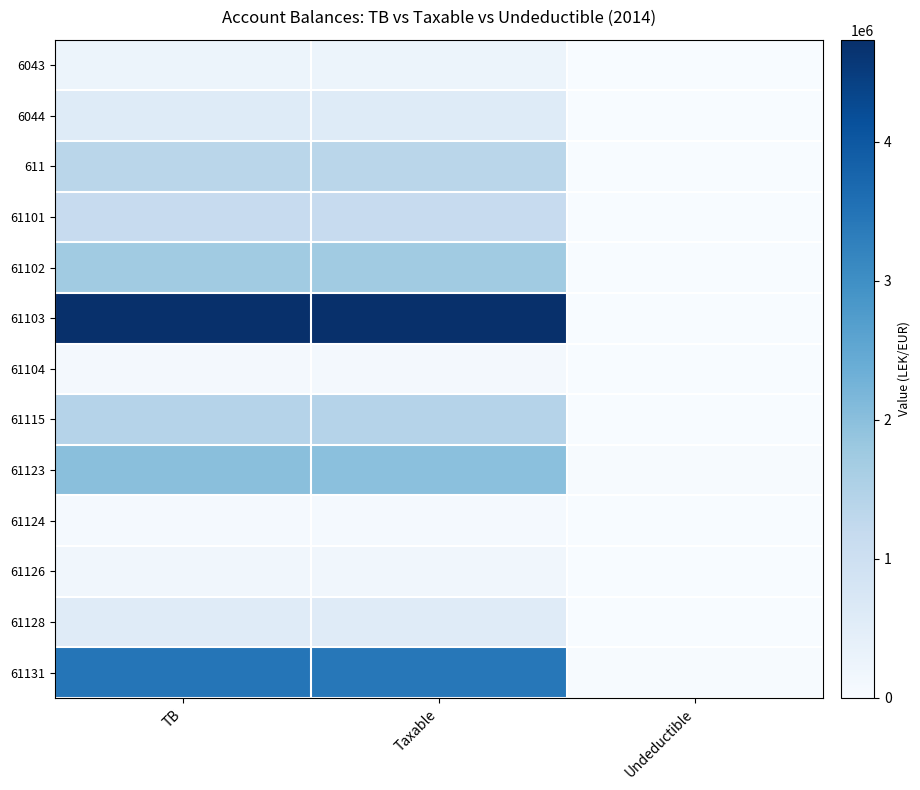

Reading left to right, transcribe all the data shown in this chart.

6043: TB=250227.1	Taxable=250227.1	Undeductible=0.0
6044: TB=588118.9	Taxable=575296.9	Undeductible=12822.0
611: TB=1366068.5	Taxable=1366068.5	Undeductible=0.0
61101: TB=1149043.7	Taxable=1149043.7	Undeductible=0.0
61102: TB=1735151.5	Taxable=1735151.5	Undeductible=0.0
61103: TB=4735066.9	Taxable=4731146.9	Undeductible=3920.0
61104: TB=105900.0	Taxable=105900.0	Undeductible=0.0
61115: TB=1434003.2	Taxable=1433753.2	Undeductible=250.0
61123: TB=2010362.2	Taxable=1991862.2	Undeductible=18500.0
61124: TB=61813.2	Taxable=61813.2	Undeductible=0.0
61126: TB=163090.0	Taxable=157990.0	Undeductible=5100.0
61128: TB=567460.5	Taxable=567460.5	Undeductible=0.0
61131: TB=3465988.5	Taxable=3437988.5	Undeductible=28000.0